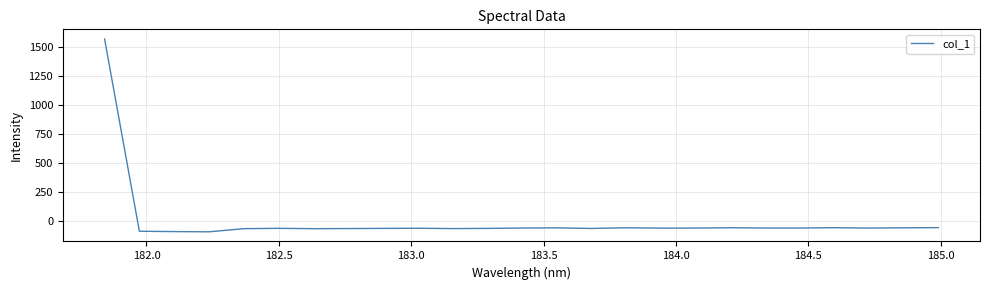

What is the smallest value displayed?

-89.6